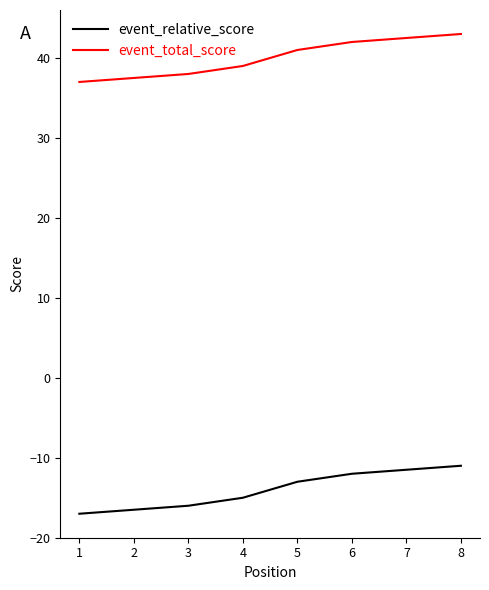

Rank the series by their maximum value, from highest to lowest.

event_total_score, event_relative_score